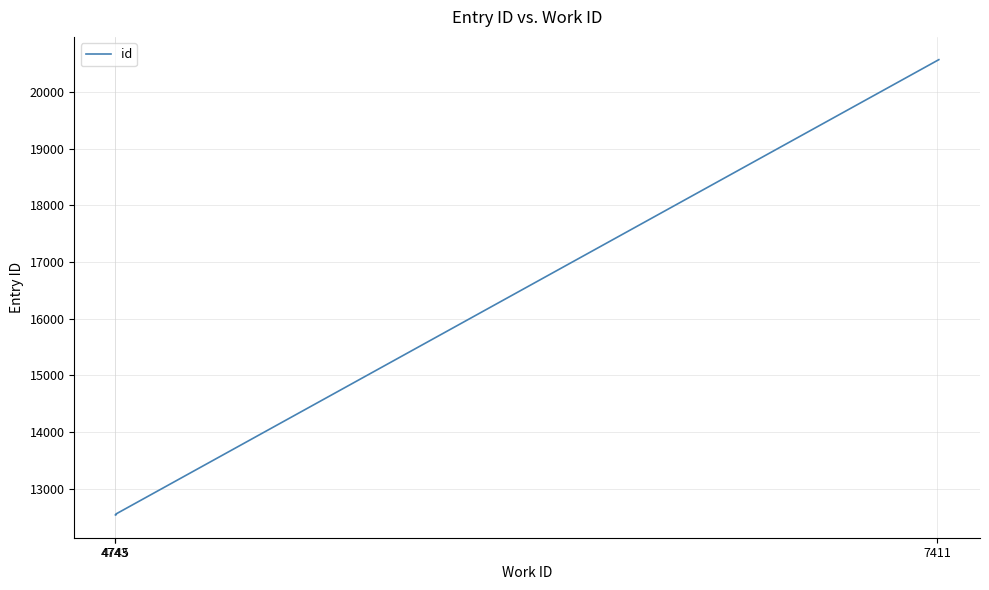

What is the value of the 3rd point from the left?

12535